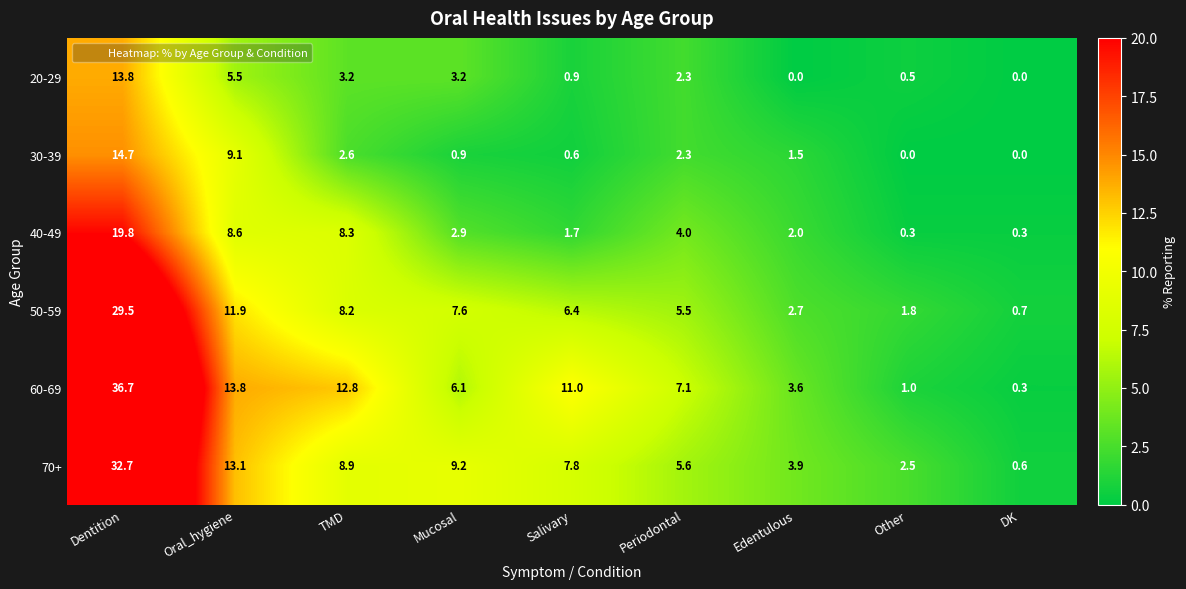

What is the approximate value of 50-59 at Salivary?

6.4